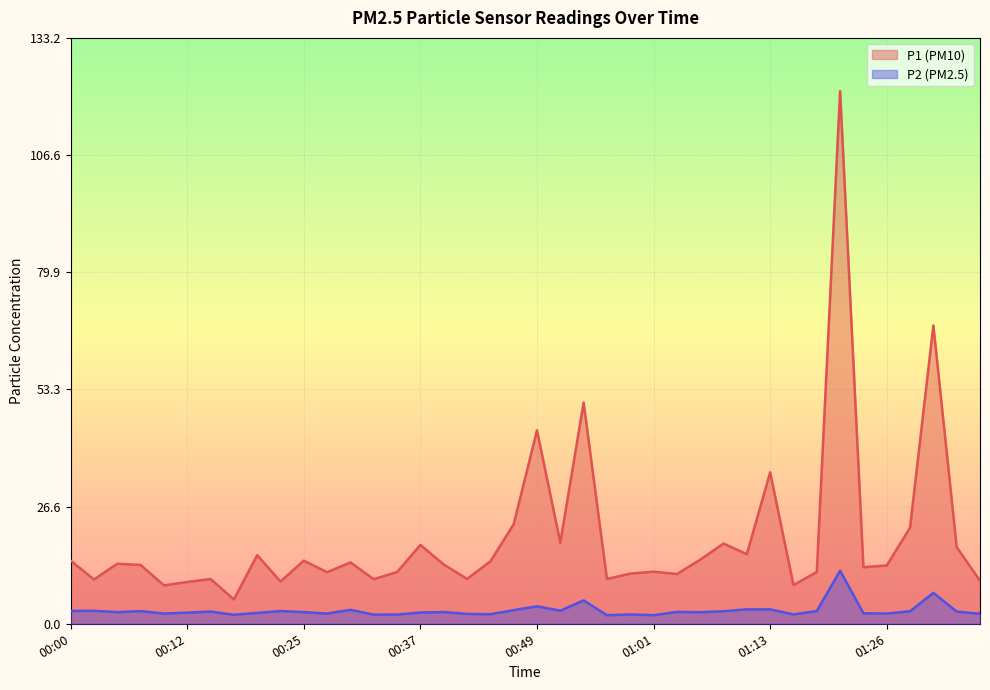

Is it true that P1 equals 21.1 at 01:26?

False